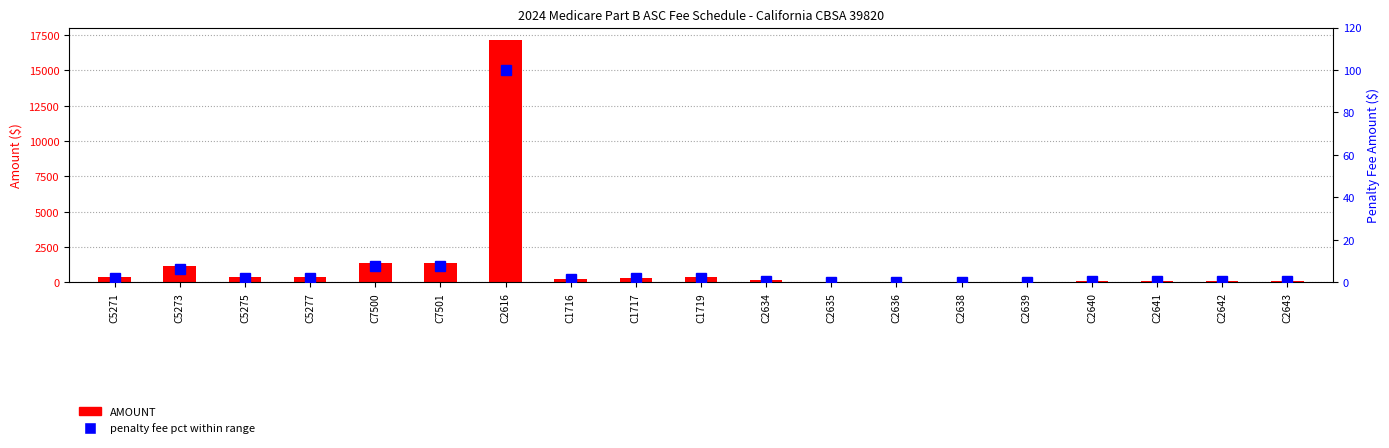

The penalty fee pct series shows 0.5 at C2643. True or false?

True